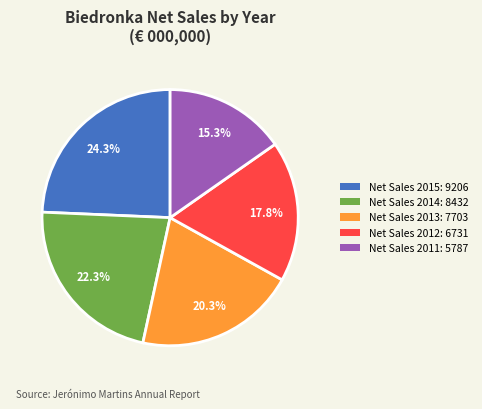

To the nearest percent, what is the average slice percentage?

20%